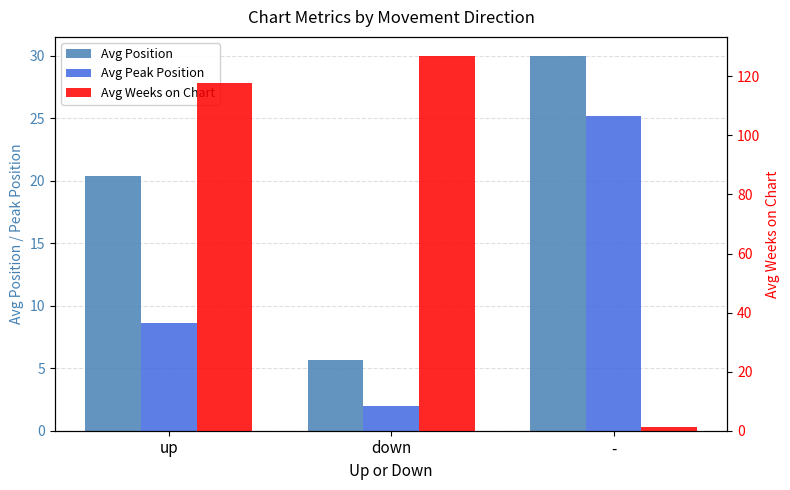

What value does the Avg Position series have at -?

30.0